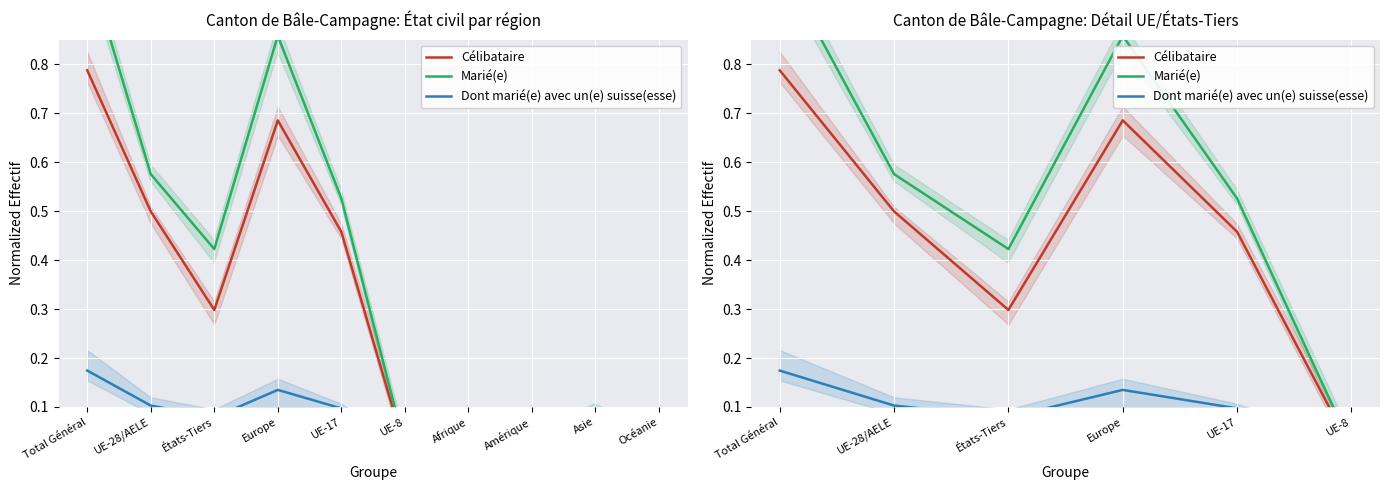

At which category is the sum across all series the highest?

Total Général